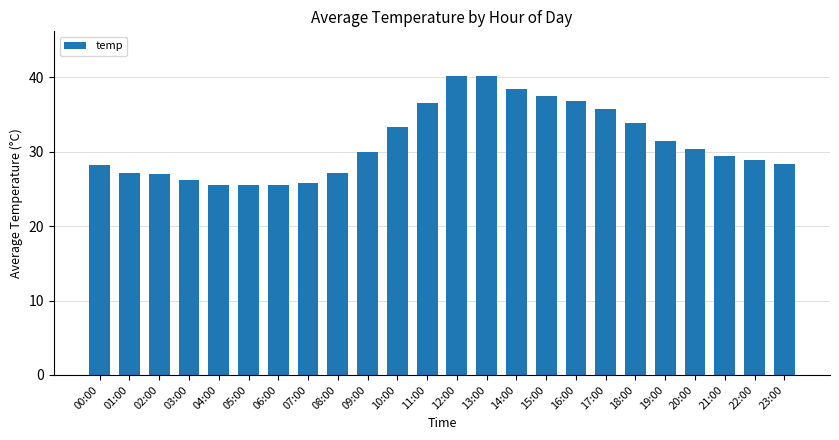

Approximately how many times larger is the value at 16:00 compared to 07:00?

1.4